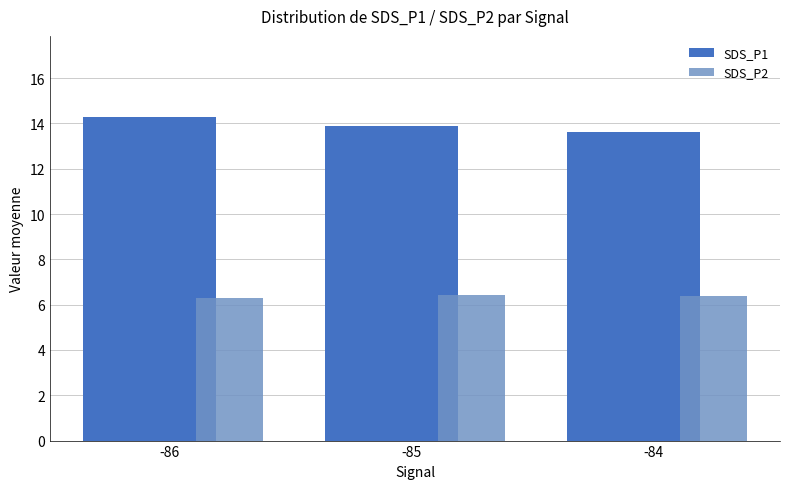

The SDS_P1 series shows 13.9 at -85. True or false?

True